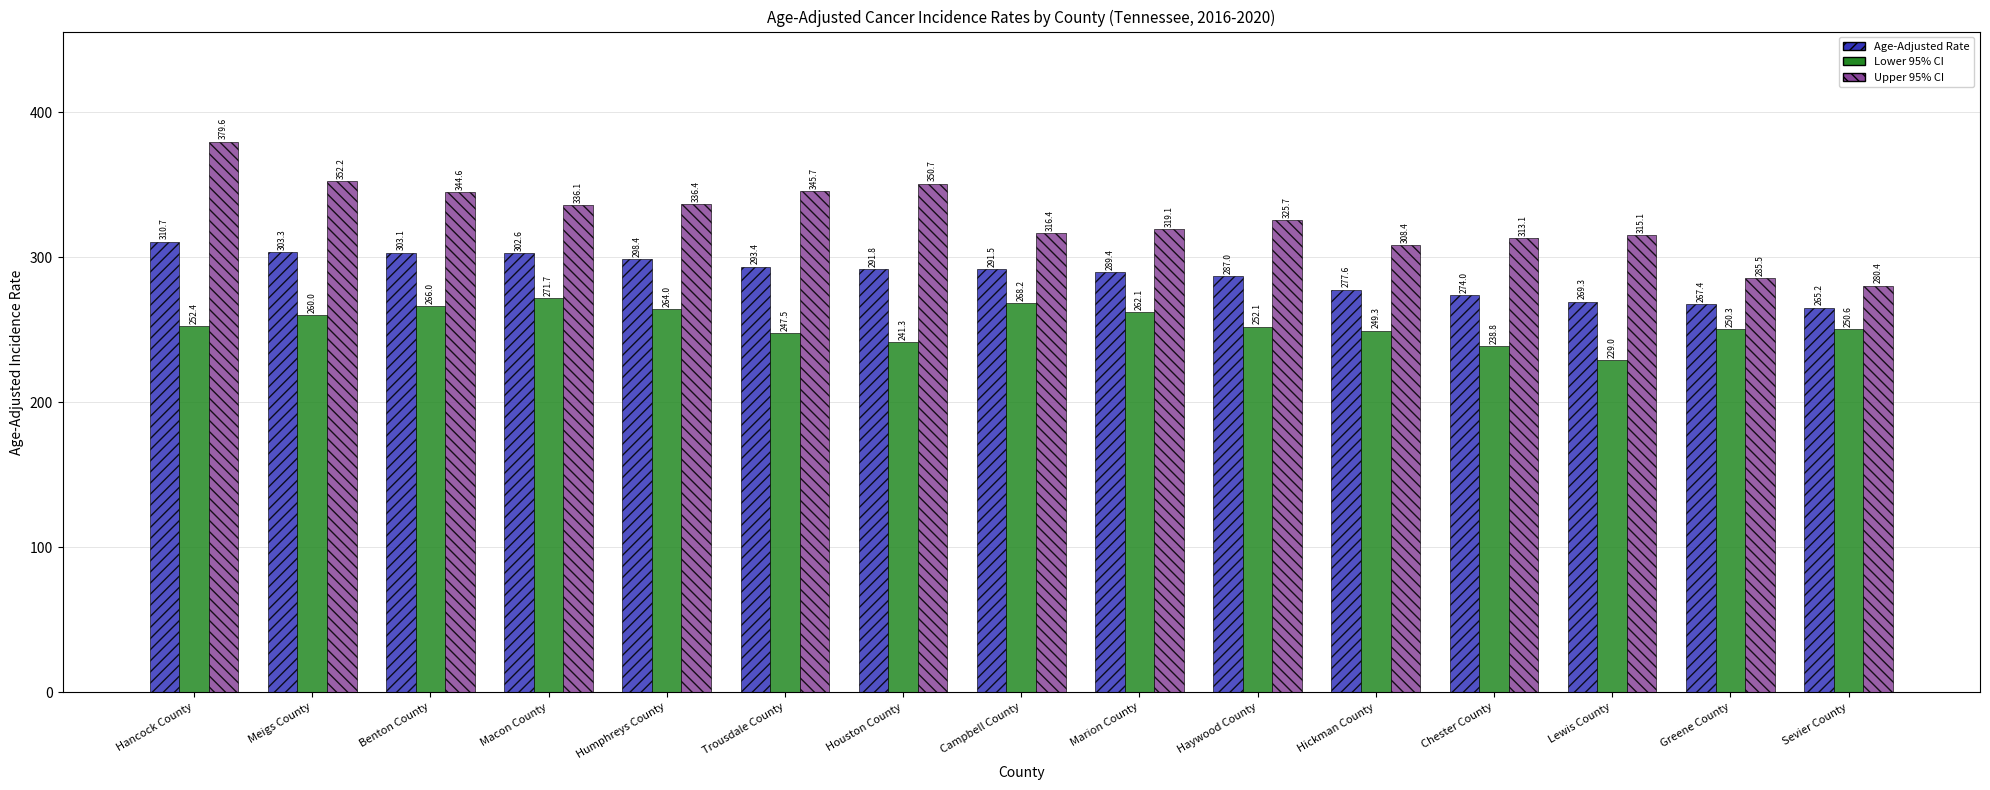

What is the sum of the Lower 95% CI values at Macon County and Campbell County?

539.9